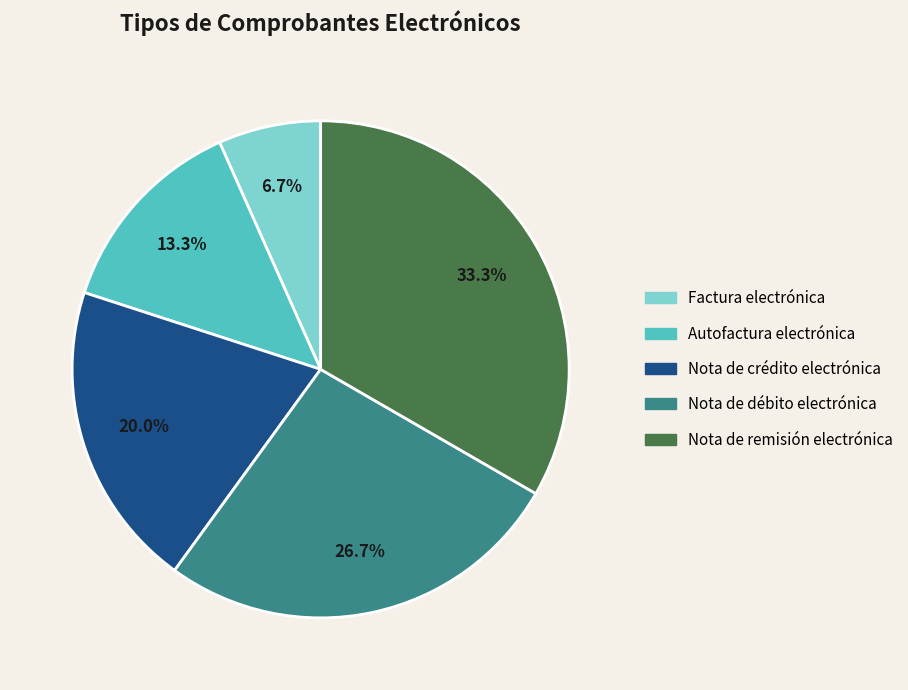

Is Factura electrónica the majority of the pie?

No